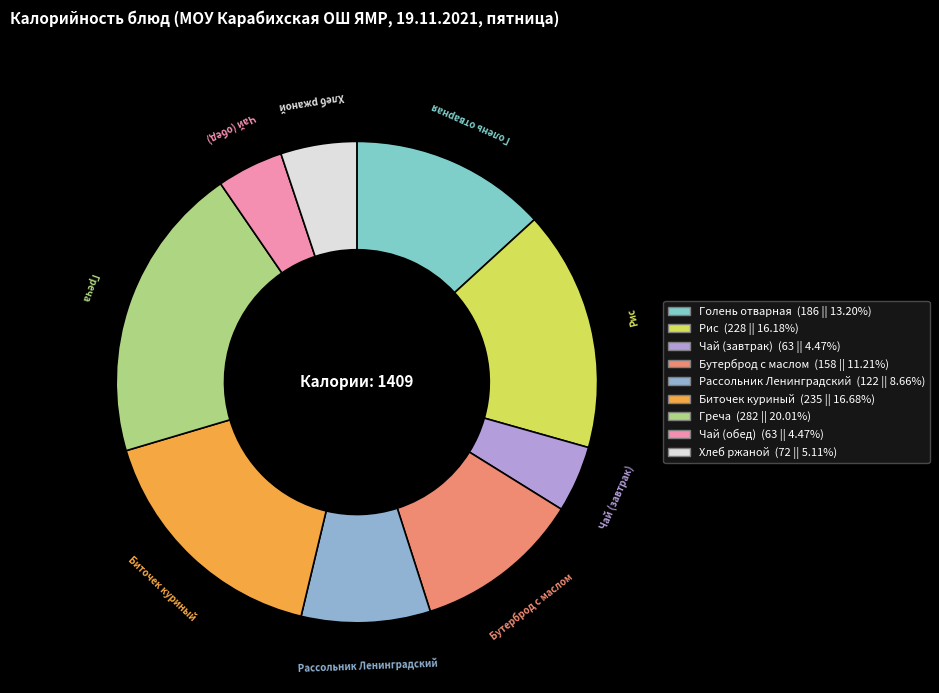

Count the number of slices in the pie.

9